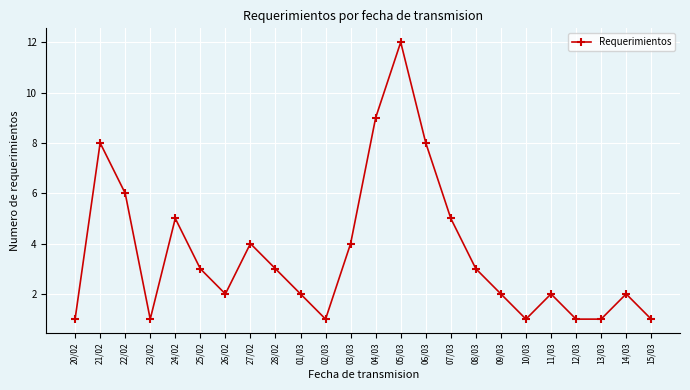

The value at 26/02 is 2. True or false?

True